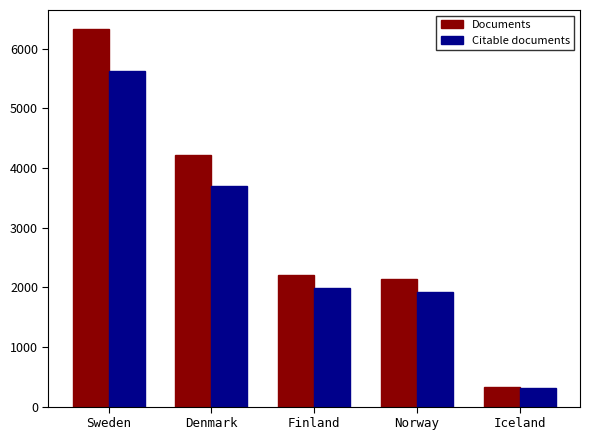

At how many categories does at least one series exceed 5157?

1